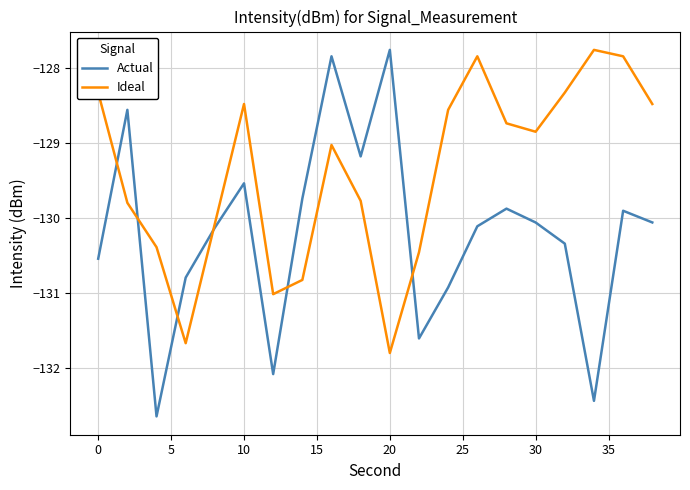

What is the maximum value for Actual?

-127.8